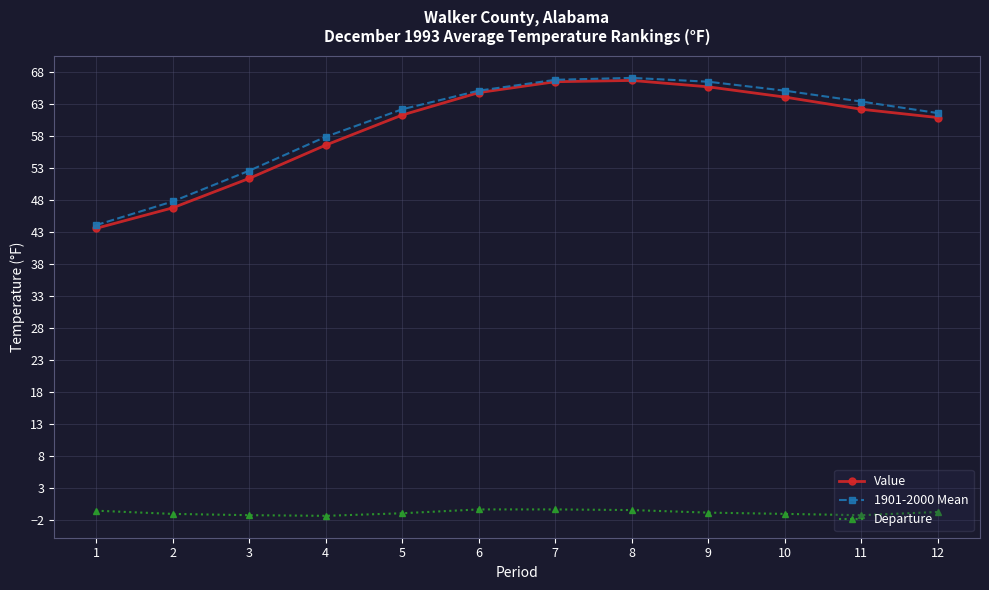

What is the difference between the highest and lowest values at 11?

64.6